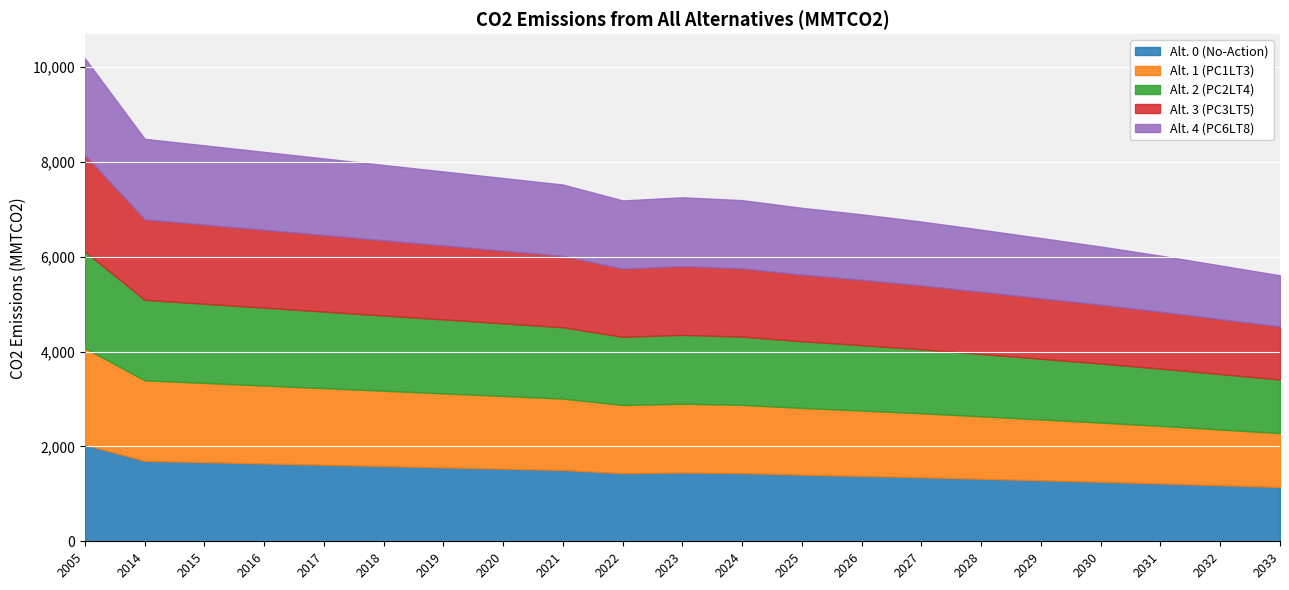

What is the minimum value for Alt. 3 (PC3LT5)?

1117.8